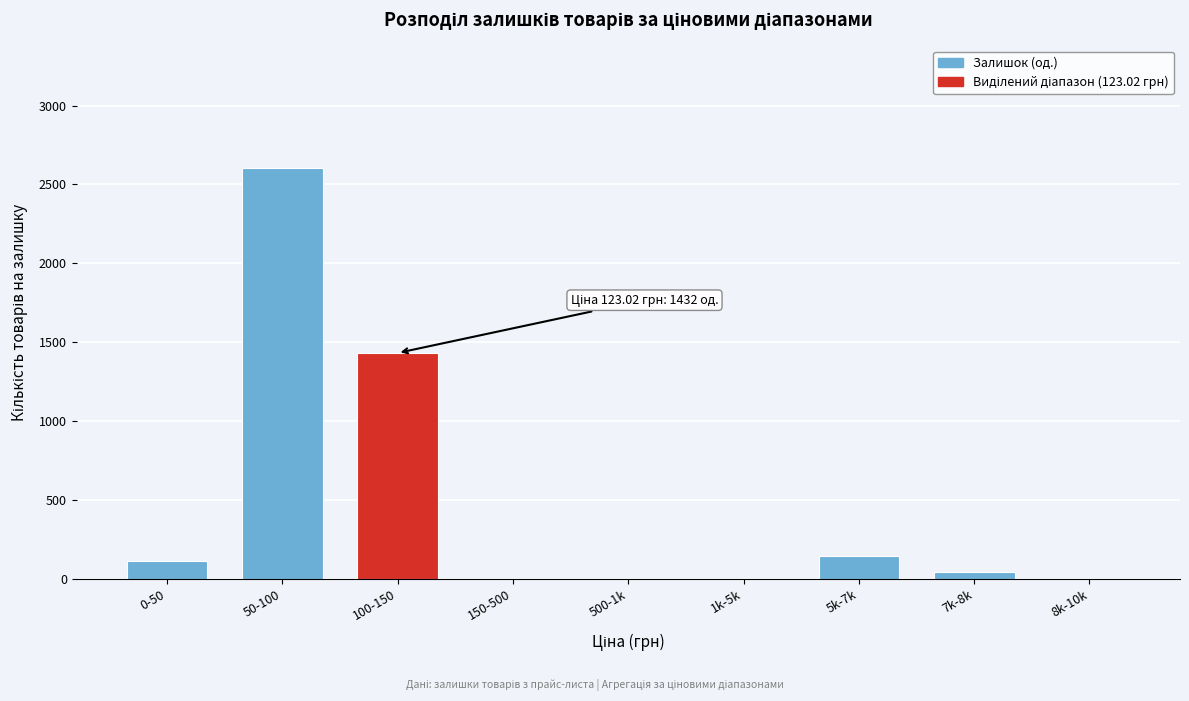

Reading left to right, list all the values displayed in this chart.

0-50=114	50-100=2601	100-150=1432	150-500=0	500-1k=0	1k-5k=0	5k-7k=148	7k-8k=41	8k-10k=0